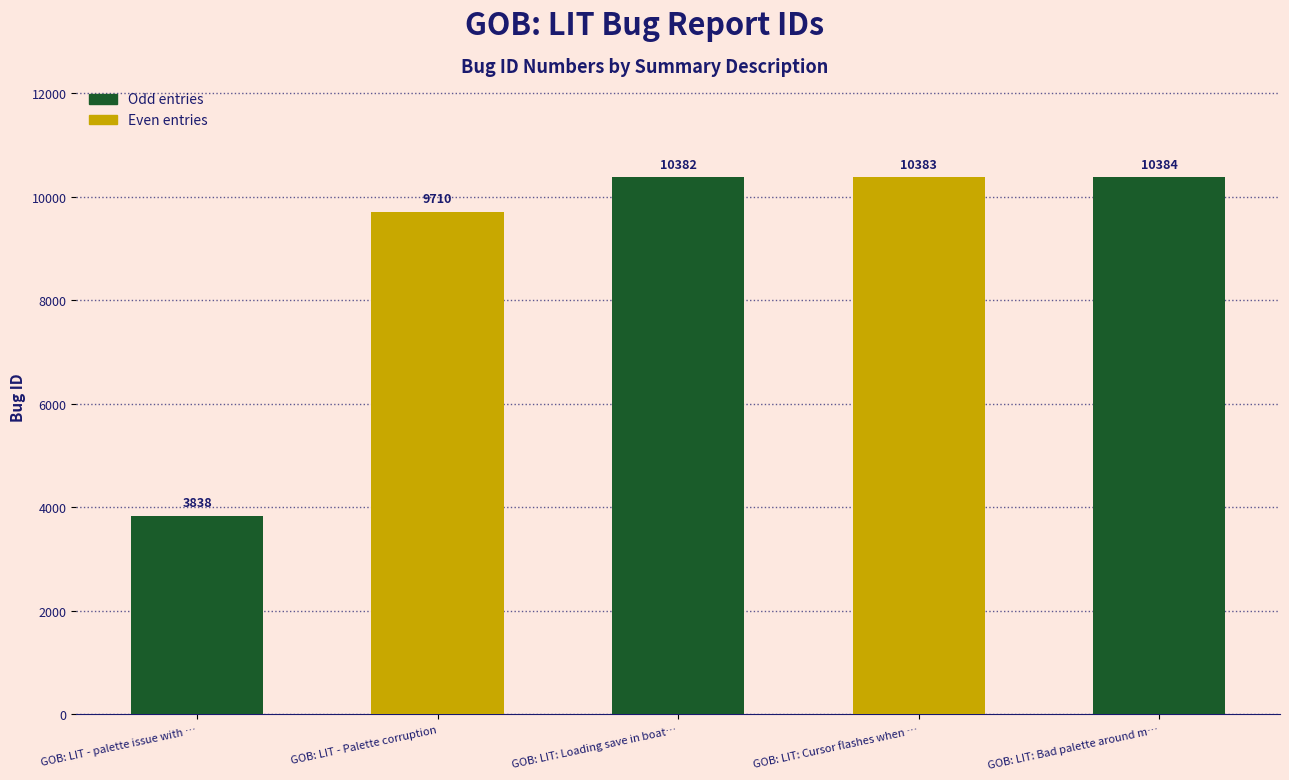

What is the difference between the values at GOB: LIT - palette issue with sprites and GOB: LIT: Loading save in boat closet?

6544